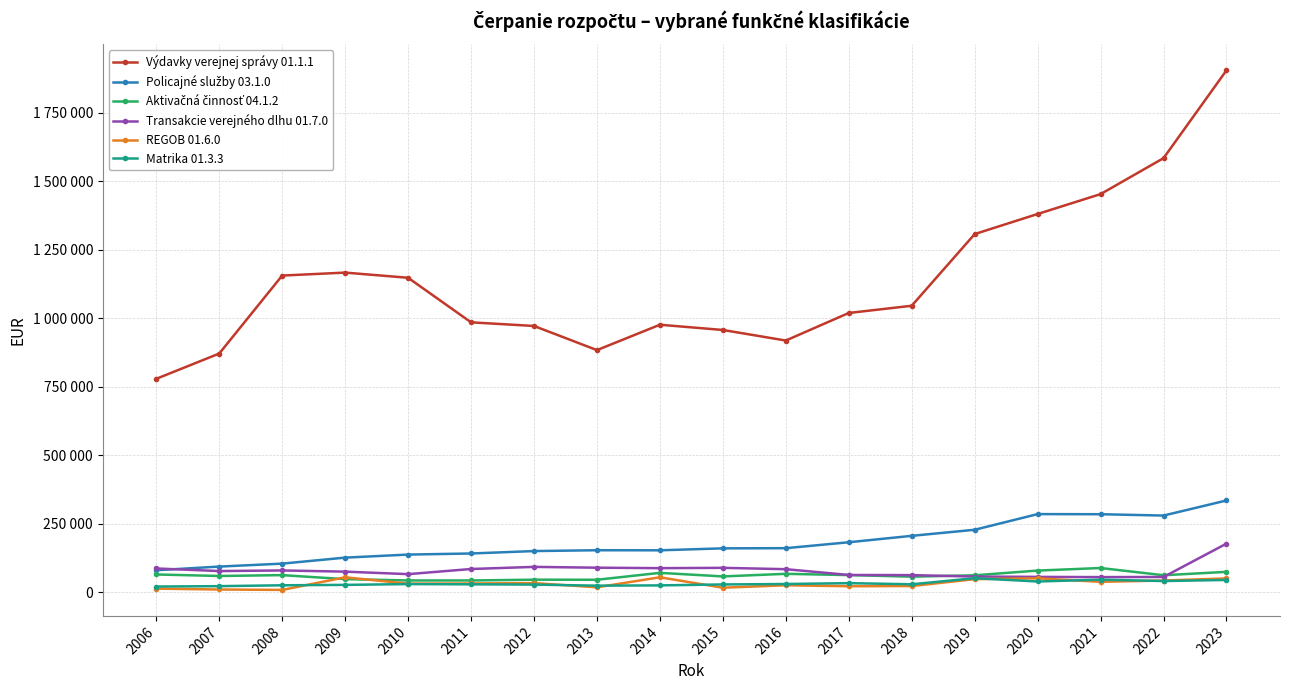

In Matrika 01.3.3, how many points are lower than both neighbors (excluding endpoints)?

4